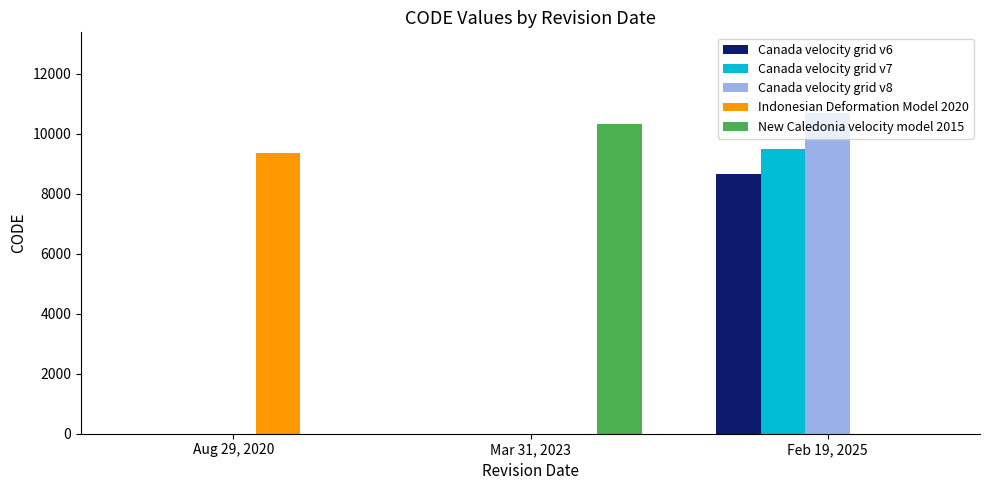

Reading left to right, list all the values displayed in this chart.

Canada velocity grid v6: Aug 29, 2020=0	Mar 31, 2023=0	Feb 19, 2025=8676
Canada velocity grid v7: Aug 29, 2020=0	Mar 31, 2023=0	Feb 19, 2025=9483
Canada velocity grid v8: Aug 29, 2020=0	Mar 31, 2023=0	Feb 19, 2025=10707
Indonesian Deformation Model 2020: Aug 29, 2020=9375	Mar 31, 2023=0	Feb 19, 2025=0
New Caledonia velocity model 2015: Aug 29, 2020=0	Mar 31, 2023=10323	Feb 19, 2025=0